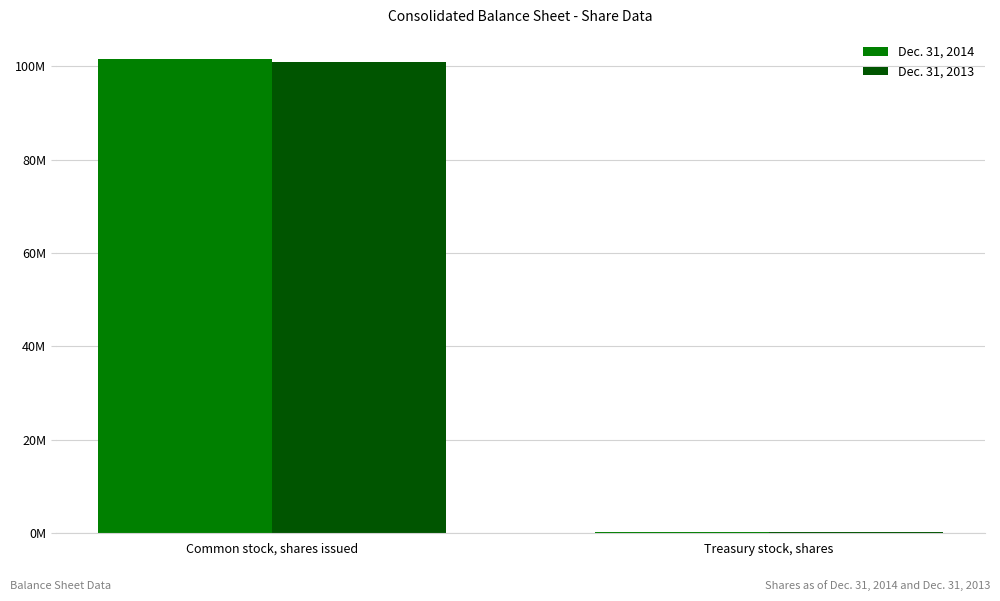

Which label corresponds to the largest value in the chart?

Common stock, shares issued